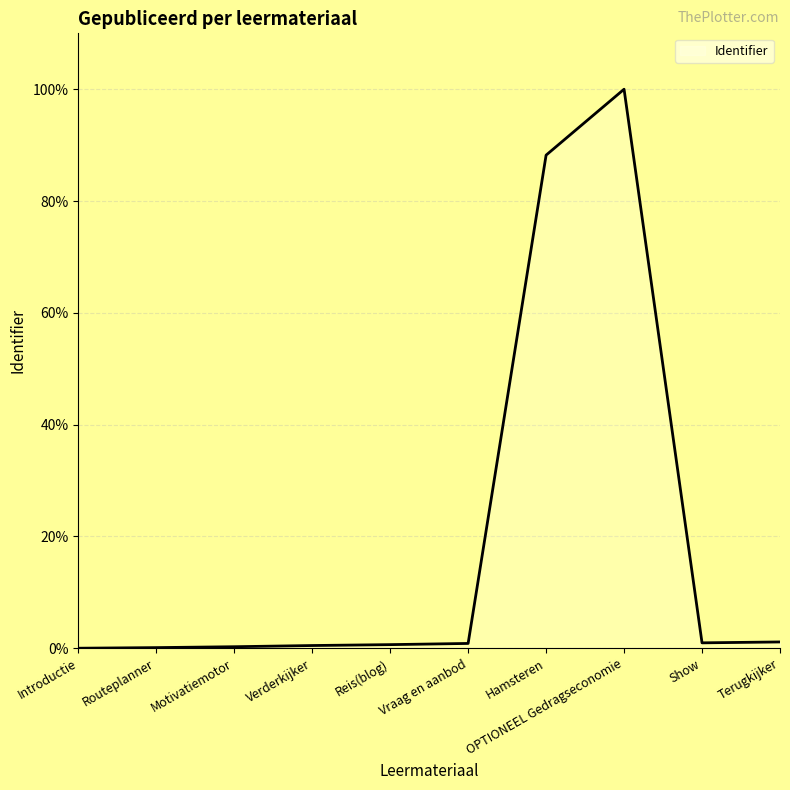

How many lines are shown in the chart?

1